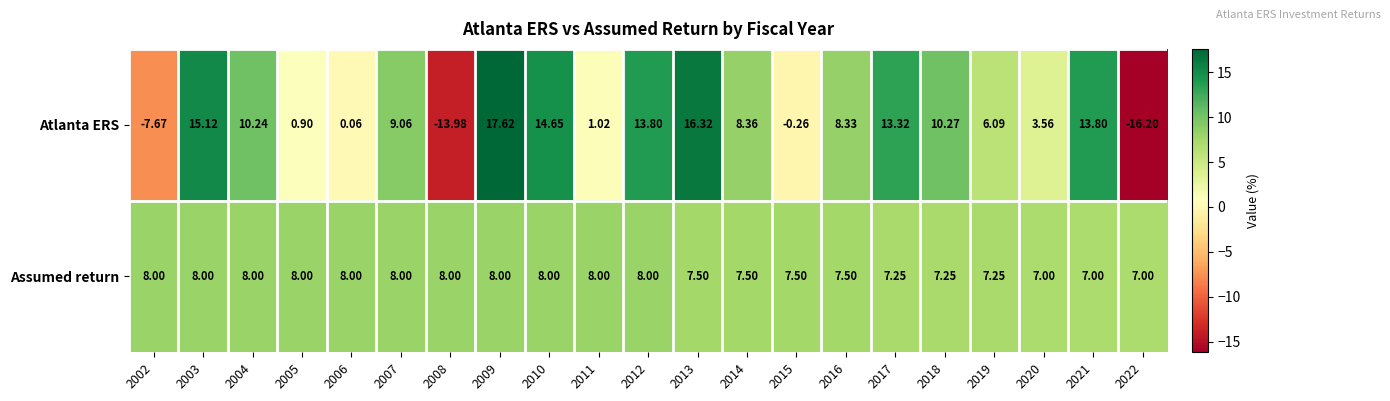

How many data points in Assumed return are less than 8?

10